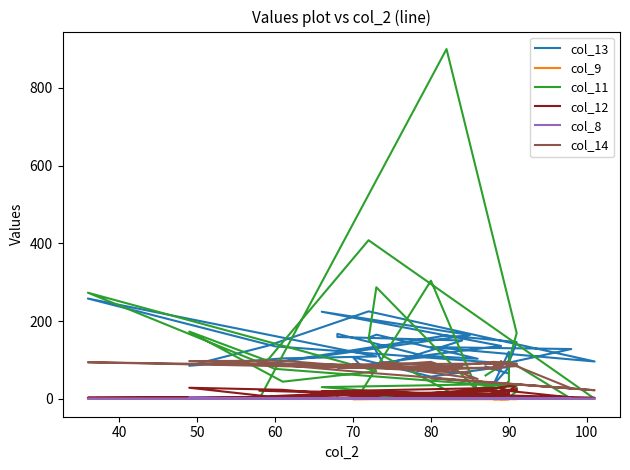

The value of col_8 at 60 is 0.1. True or false?

False